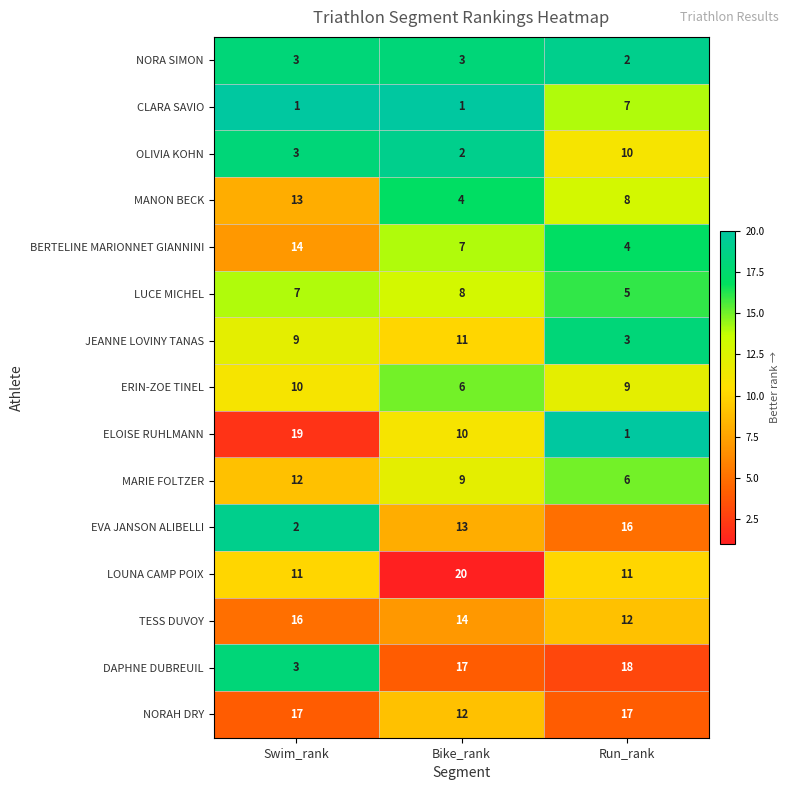

Which series has the largest range (max minus min)?

ELOISE RUHLMANN